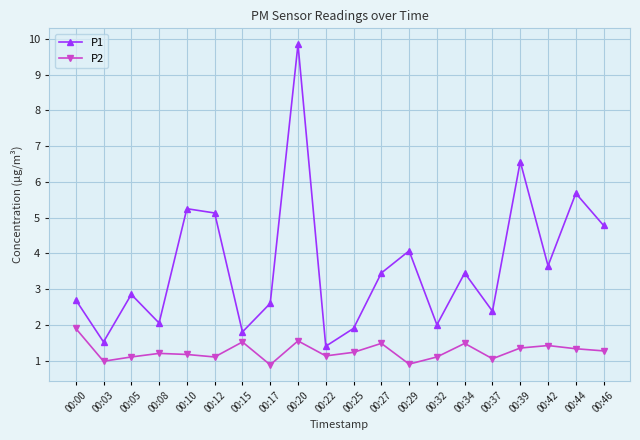

How many categories are shown in the chart?

20